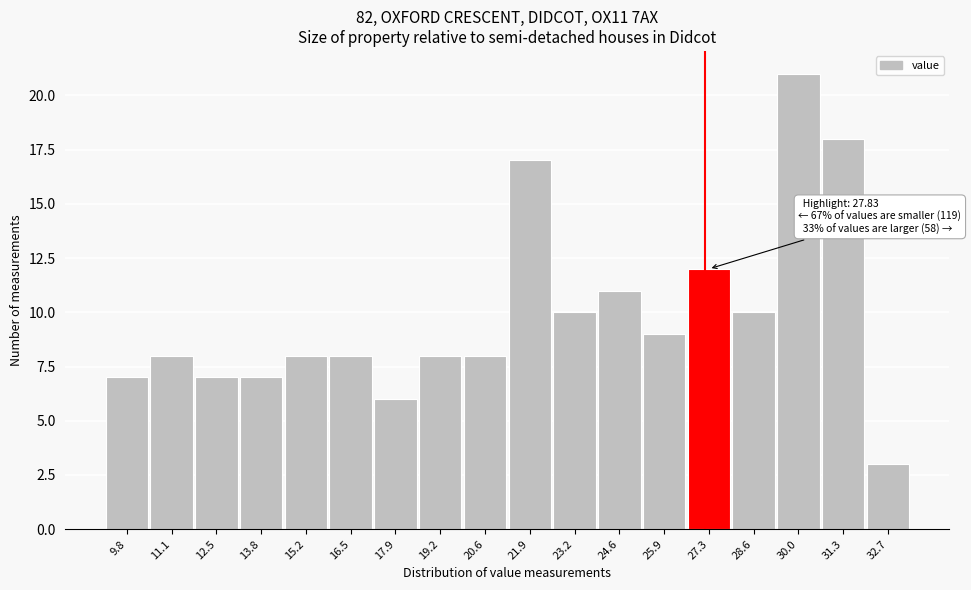

Reading left to right, extract all data points from this chart.

9.8=7	11.1=8	12.5=7	13.8=7	15.2=8	16.5=8	17.9=6	19.2=8	20.6=8	21.9=17	23.2=10	24.6=11	25.9=9	27.3=12	28.6=10	30.0=21	31.3=18	32.7=3